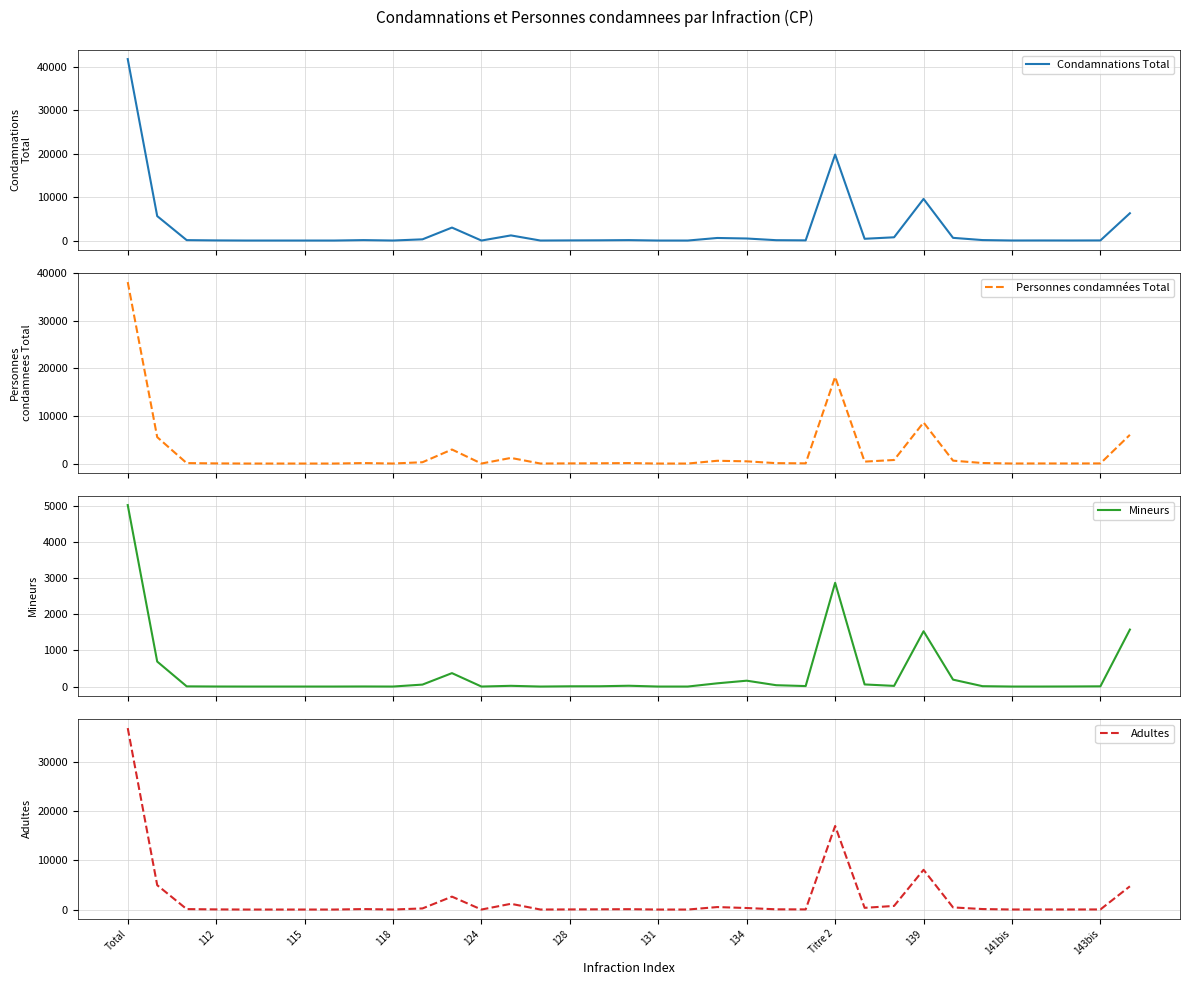

True or false: Adultes and Mineurs intersect in this chart.

False